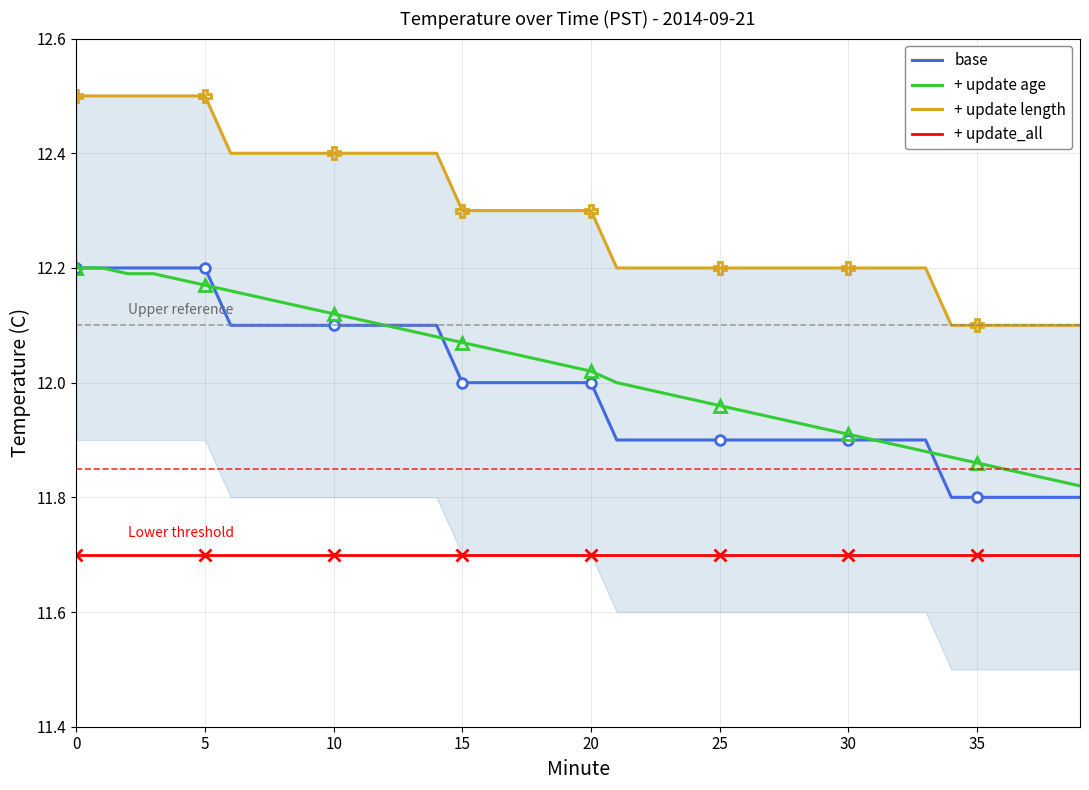

Reading left to right, list all the values displayed in this chart.

base: 12.2	12.2	12.2	12.2	12.2	12.2	12.1	12.1	12.1	12.1	12.1	12.1	12.1	12.1	12.1	12.0	12.0	12.0	12.0	12.0	12.0	11.9	11.9	11.9	11.9	11.9	11.9	11.9	11.9	11.9	11.9	11.9	11.9	11.9	11.8	11.8	11.8	11.8	11.8	11.8
+ update age: 12.2	12.2	12.2	12.2	12.2	12.2	12.2	12.2	12.1	12.1	12.1	12.1	12.1	12.1	12.1	12.1	12.1	12.1	12.0	12.0	12.0	12.0	12.0	12.0	12.0	12.0	11.9	11.9	11.9	11.9	11.9	11.9	11.9	11.9	11.9	11.9	11.8	11.8	11.8	11.8
+ update length: 12.5	12.5	12.5	12.5	12.5	12.5	12.4	12.4	12.4	12.4	12.4	12.4	12.4	12.4	12.4	12.3	12.3	12.3	12.3	12.3	12.3	12.2	12.2	12.2	12.2	12.2	12.2	12.2	12.2	12.2	12.2	12.2	12.2	12.2	12.1	12.1	12.1	12.1	12.1	12.1
+ update_all: 11.7	11.7	11.7	11.7	11.7	11.7	11.7	11.7	11.7	11.7	11.7	11.7	11.7	11.7	11.7	11.7	11.7	11.7	11.7	11.7	11.7	11.7	11.7	11.7	11.7	11.7	11.7	11.7	11.7	11.7	11.7	11.7	11.7	11.7	11.7	11.7	11.7	11.7	11.7	11.7